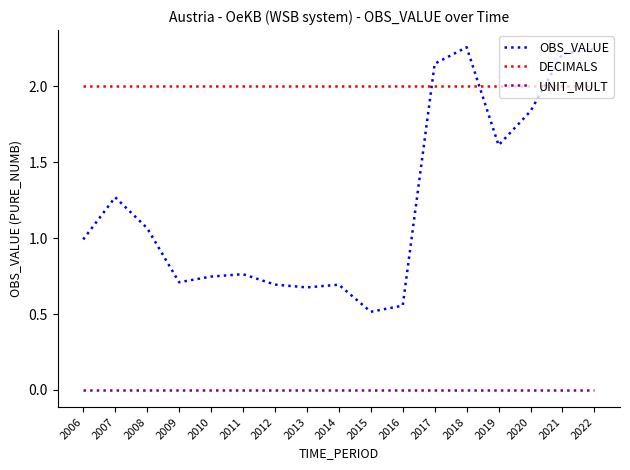

What is the sum of all OBS_VALUE values?

21.0